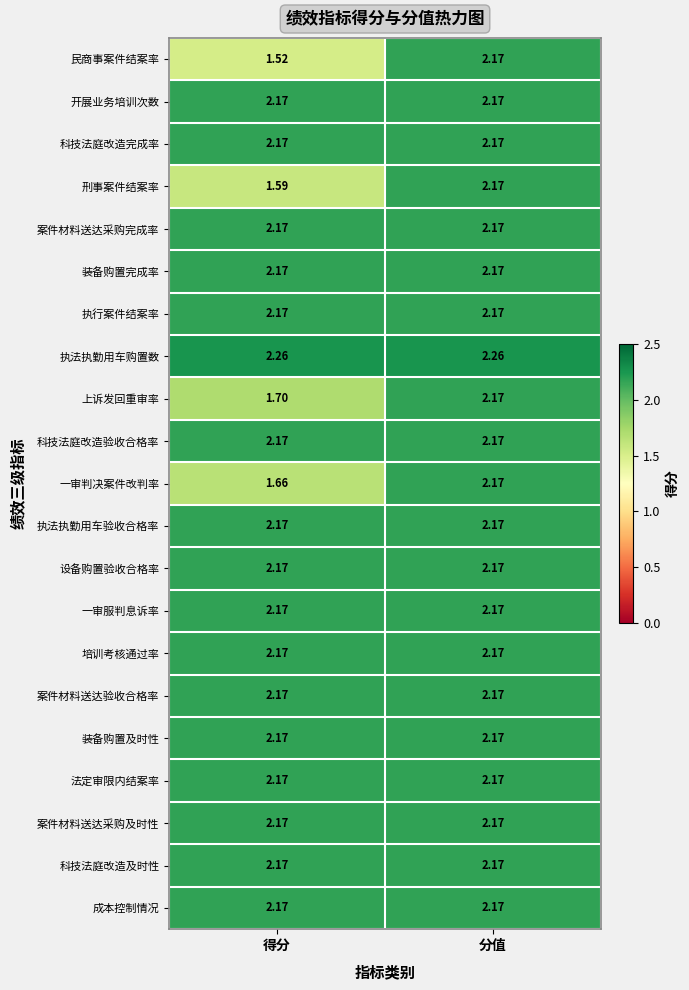

Which series has the largest total across all categories?

执法执勤用车购置数